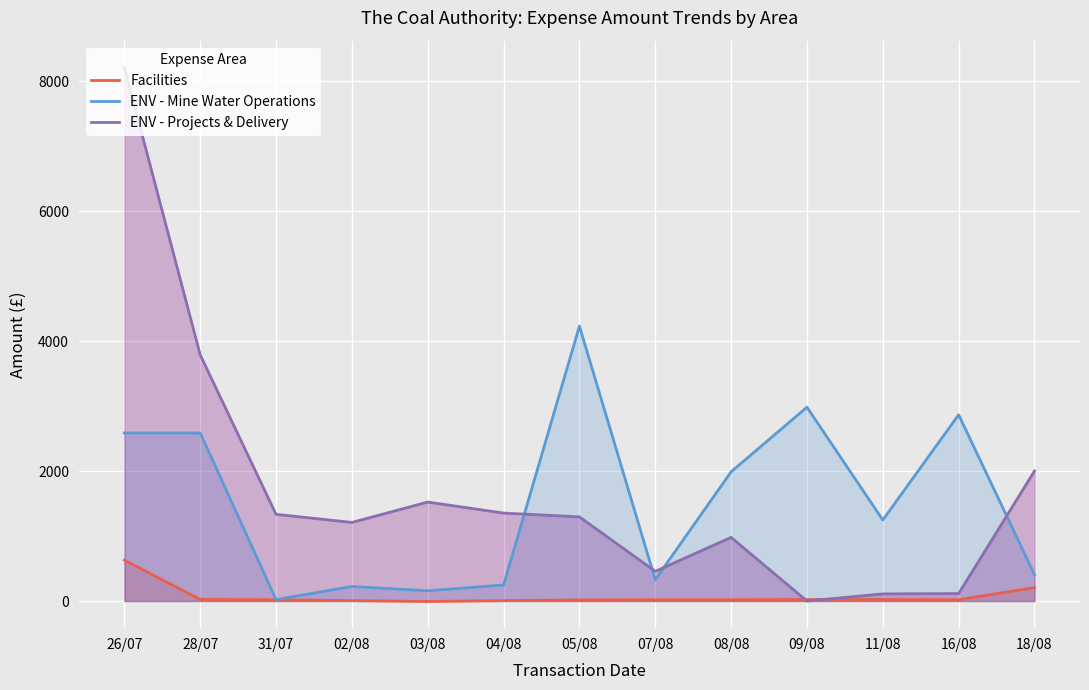

How many lines are shown in the chart?

3